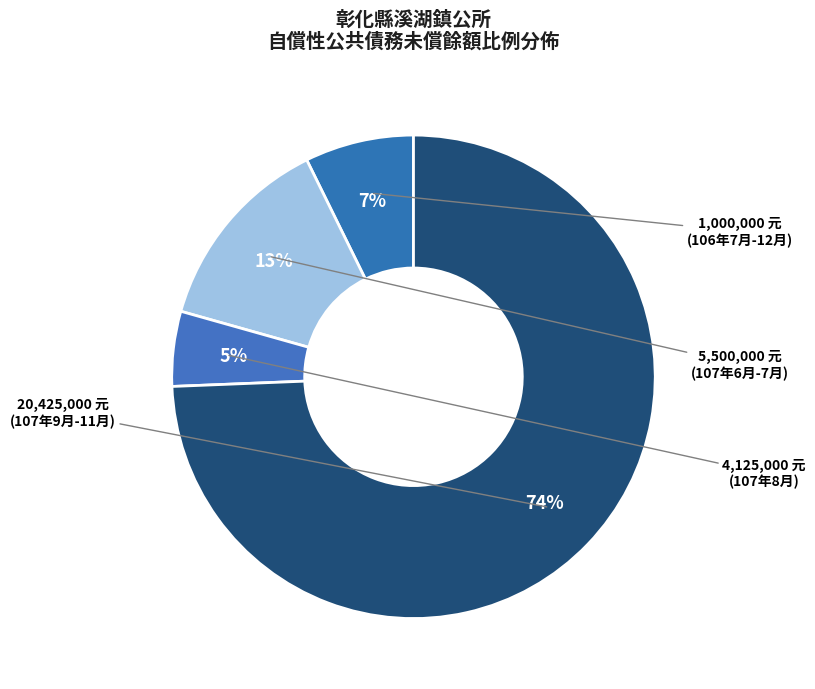

How many slices are in this pie chart?

4